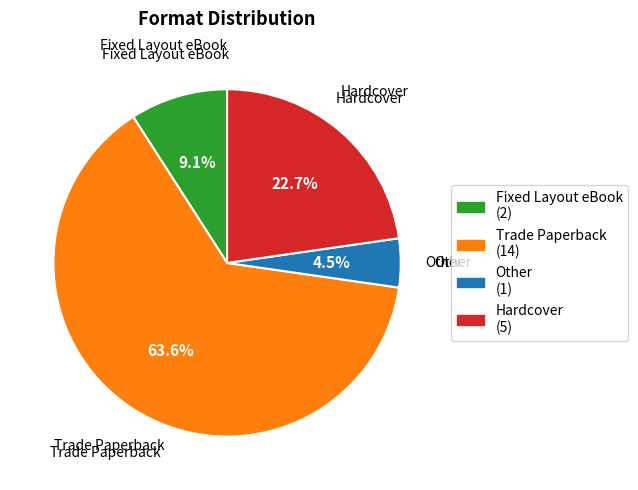

What is the largest slice in the pie chart?

Trade Paperback